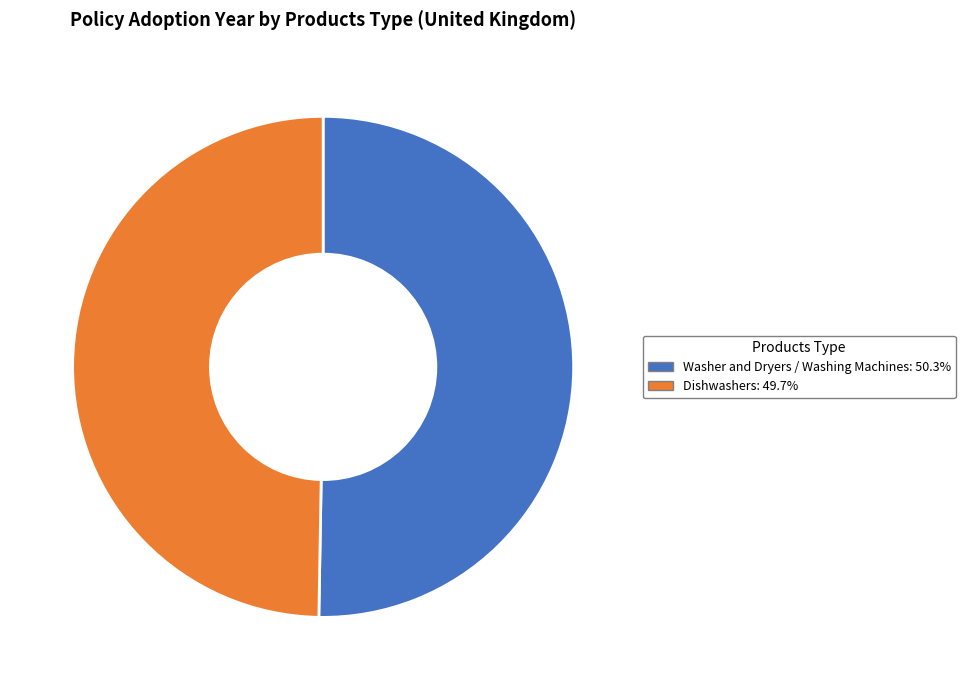

Do Dishwashers and Washer and Dryers / Washing Machines together represent more than half of the pie?

Yes